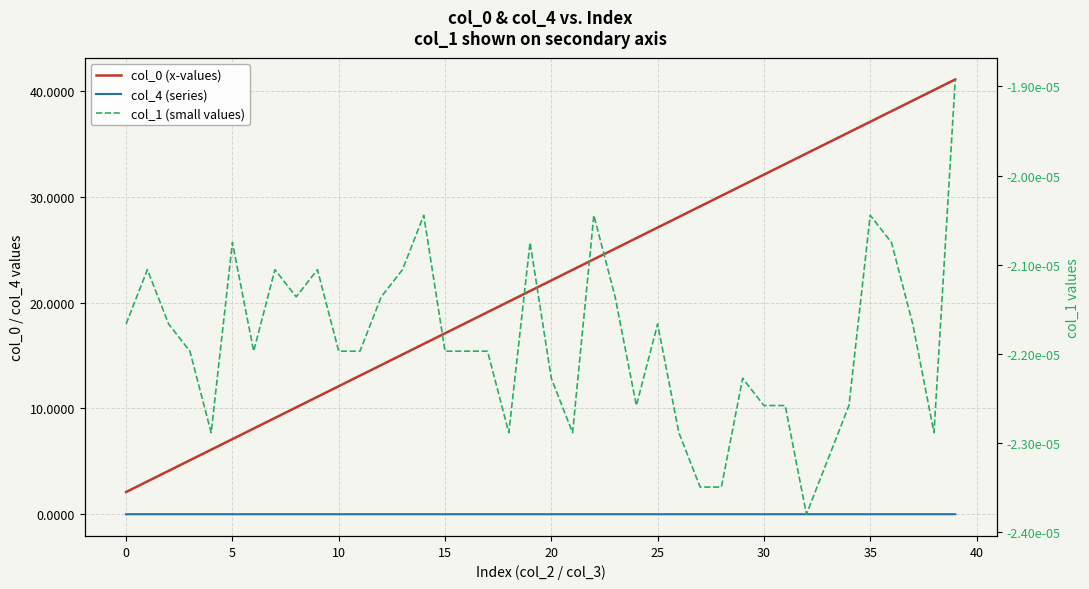

At which label does col_4 (series) reach its minimum?

31